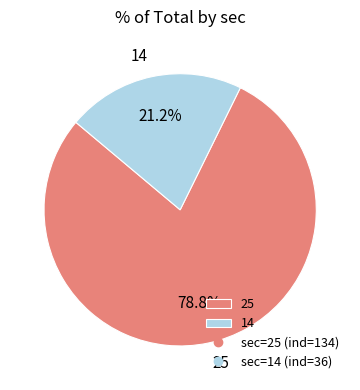

To the nearest percent, what percentage of the pie is 14?

21%